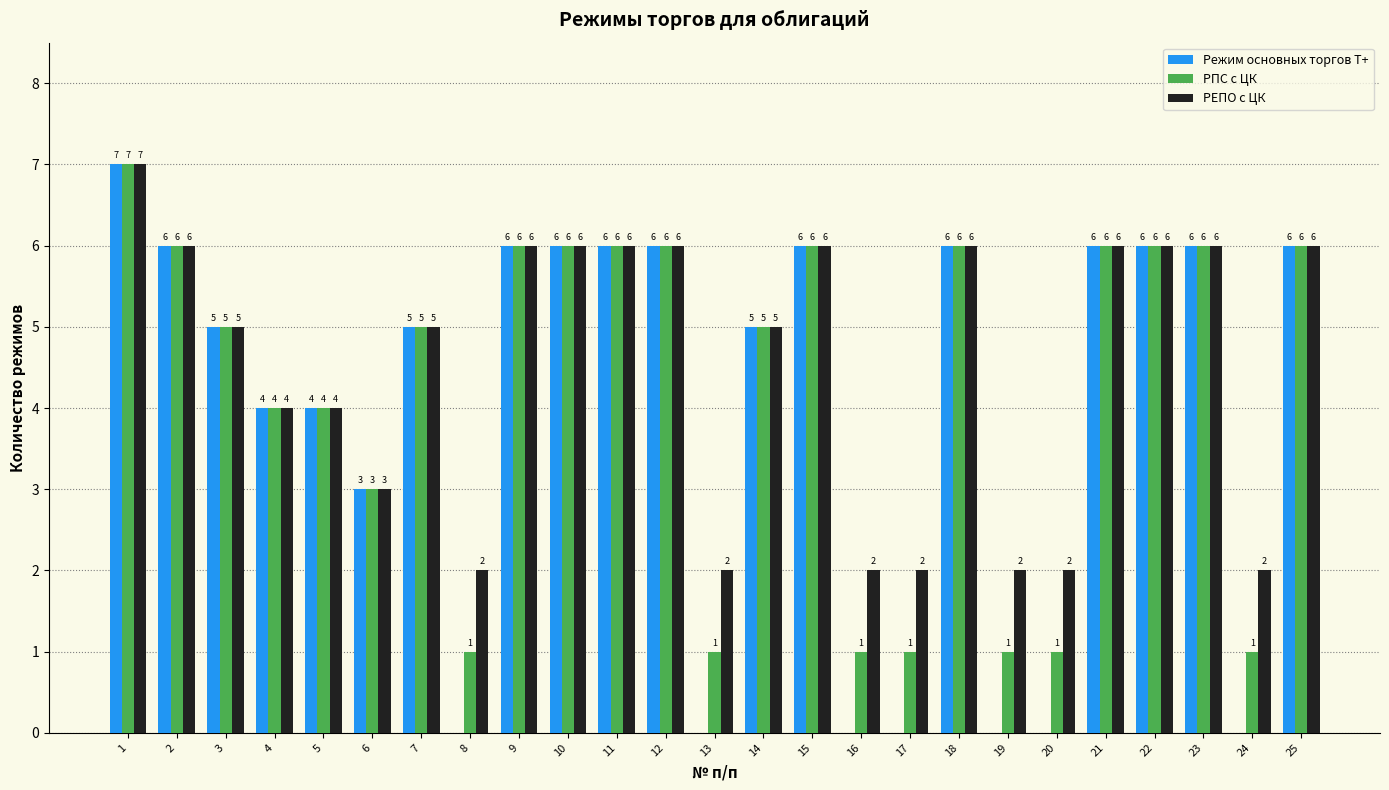

Which series has the largest total across all categories?

РЕПО с ЦК